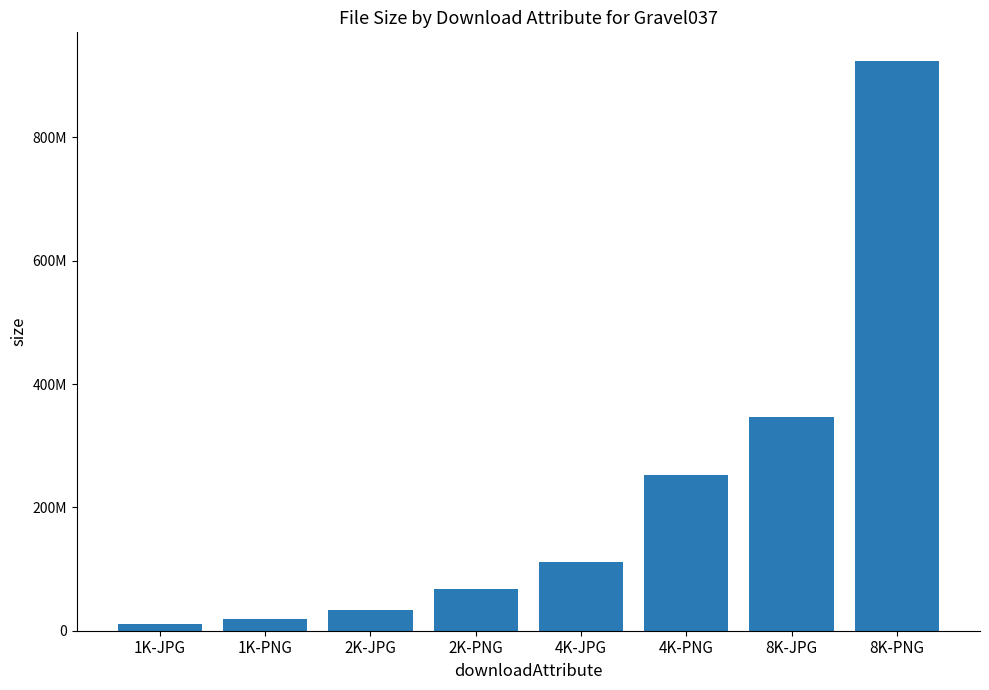

What is the label of the 4th bar from the left?

2K-PNG